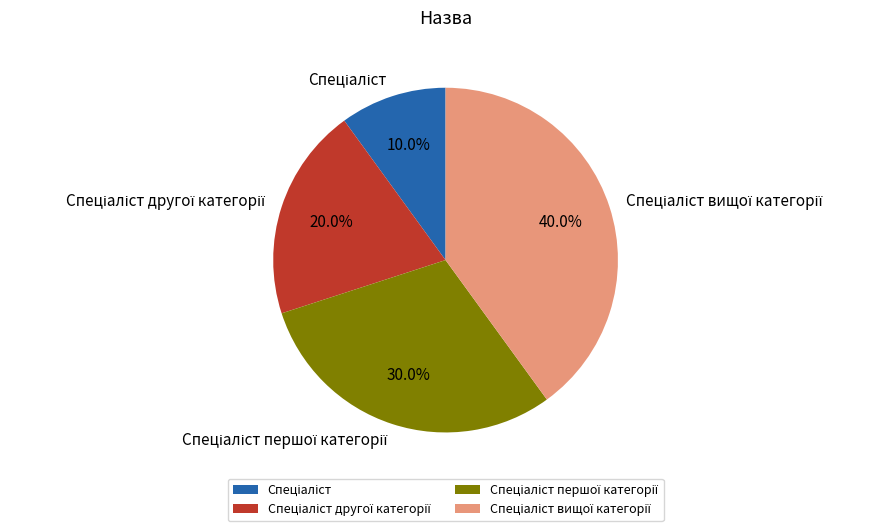

Is there any slice that represents more than half of the pie?

No